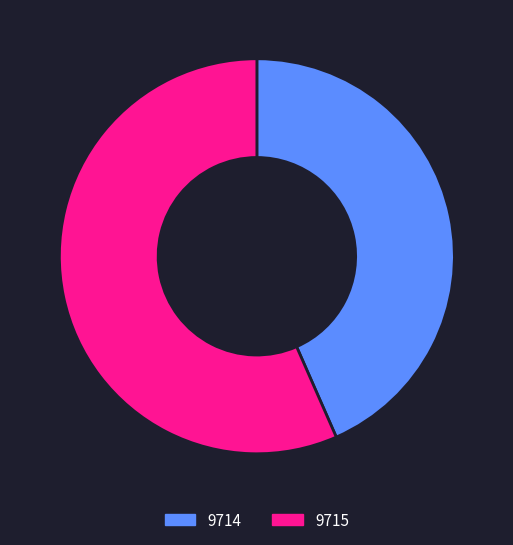

Which has a higher value, 9714 or 9715?

9715